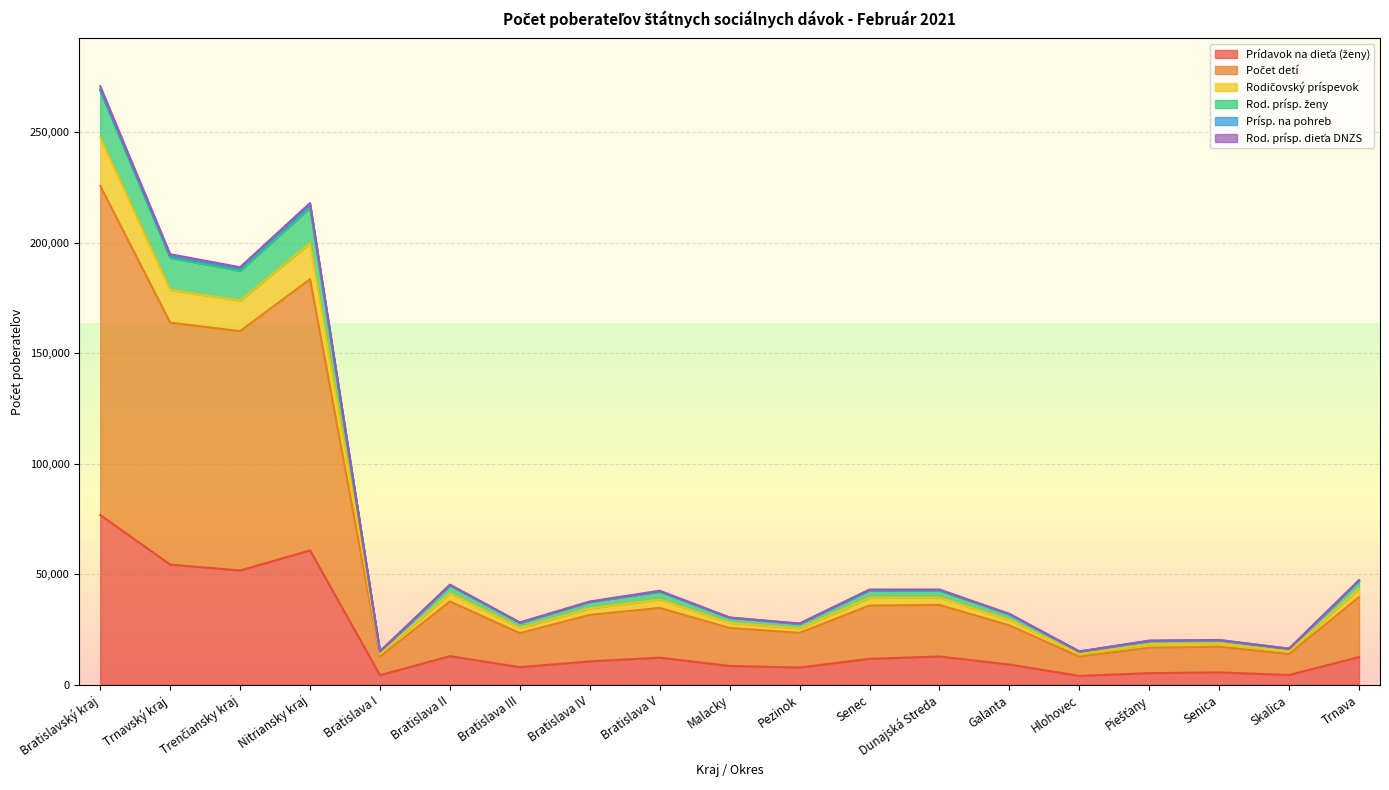

True or false: Rod. prísp. ženy and Počet detí cross at least once.

False